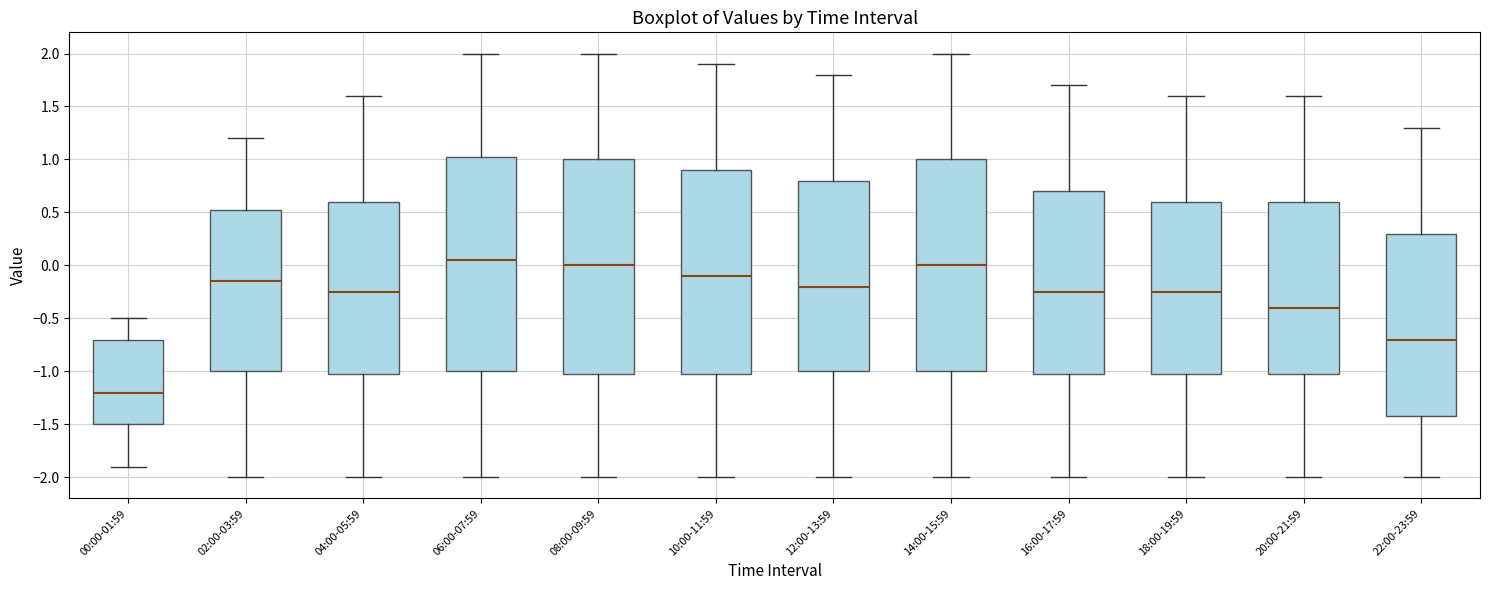

Which box's median line is the lowest?

00:00-01:59